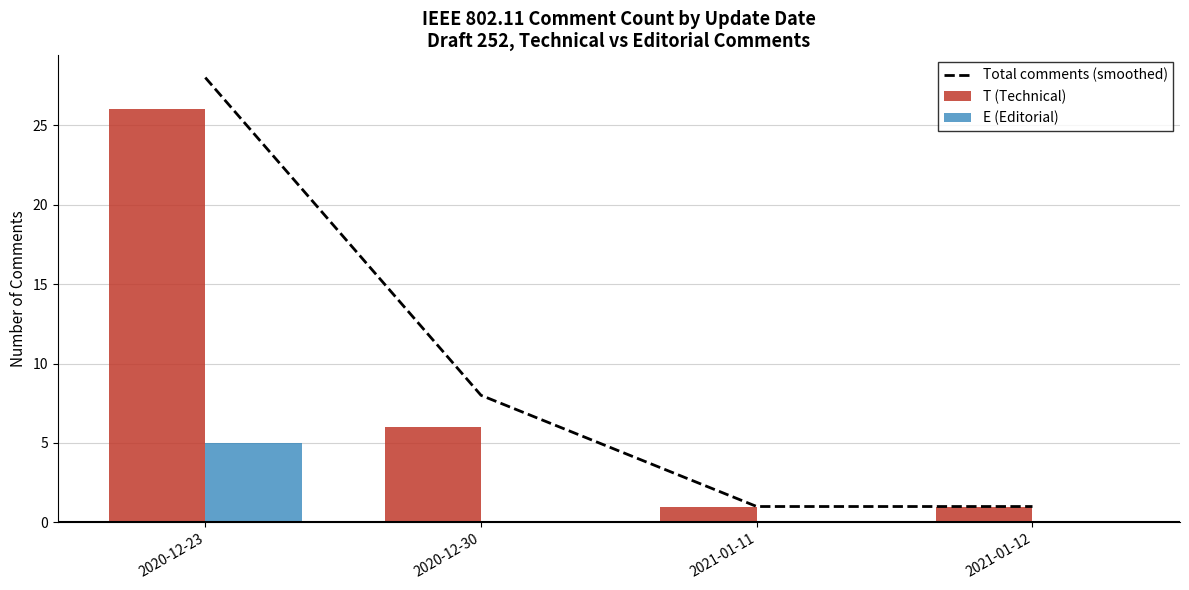

Which category has the lowest value across all series?

2020-12-30